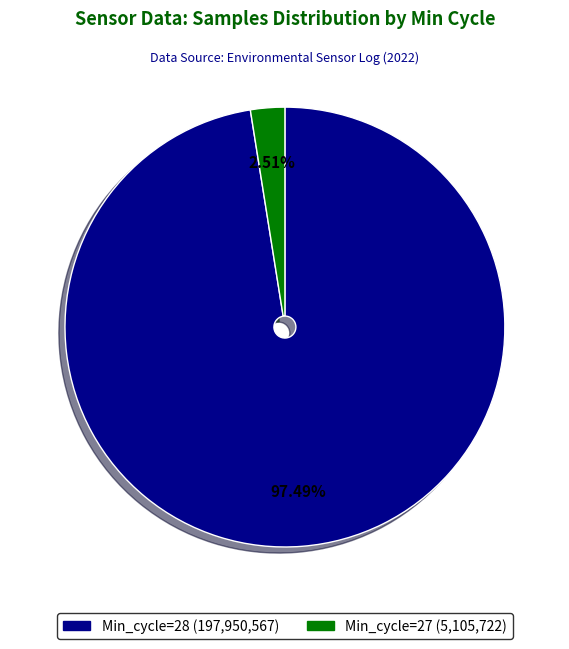

Count the number of slices in the pie.

2